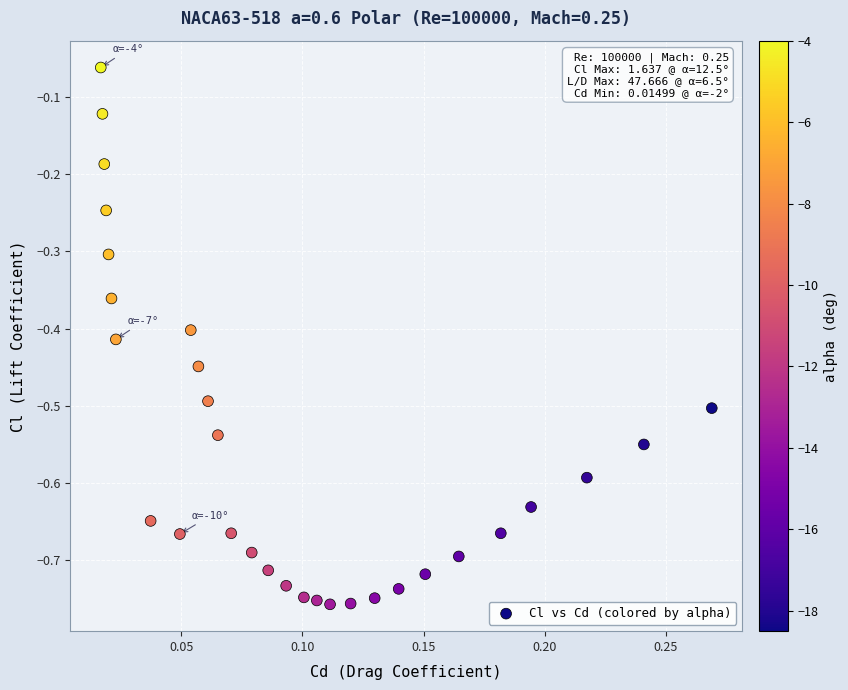

What is the range of Y values (max minus min)?

0.7